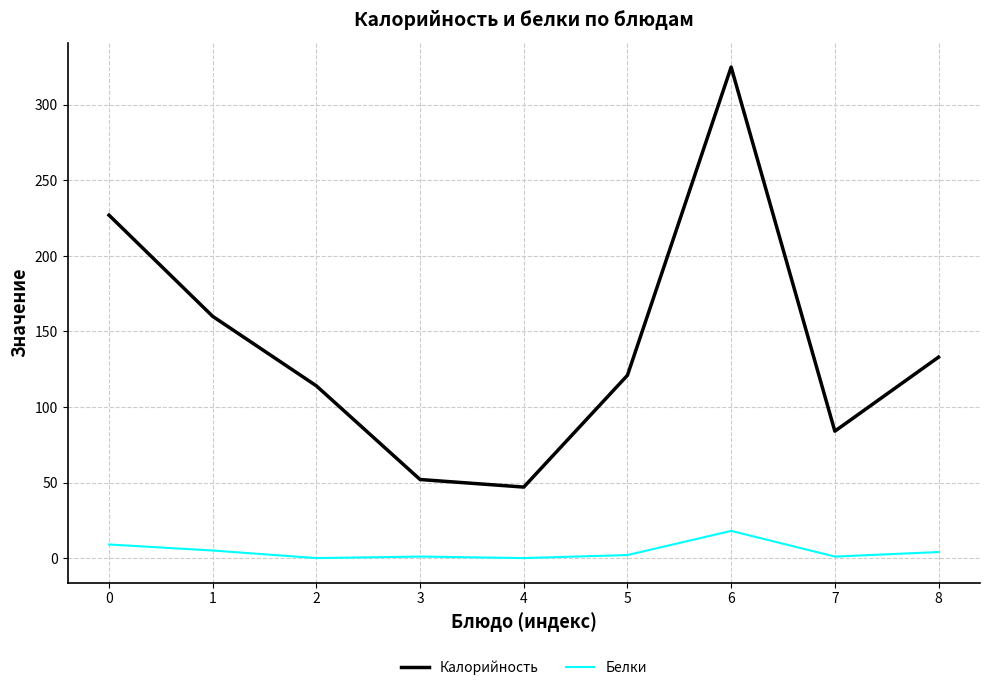

In Калорийность, how many points are higher than both neighbors (excluding endpoints)?

1